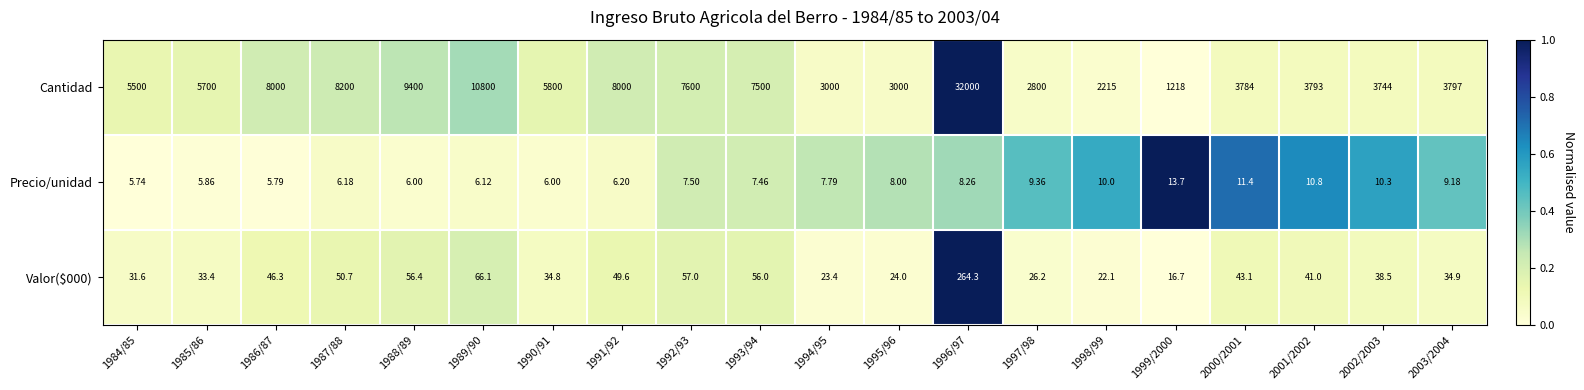

Which series has the widest spread of values?

Cantidad